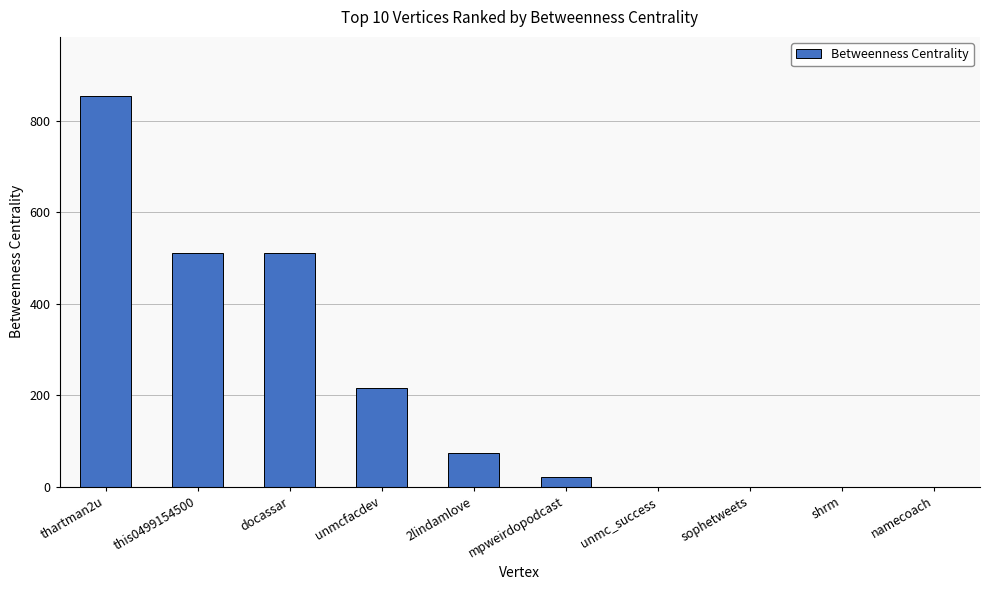

Which has a higher value, unmc_success or thartman2u?

thartman2u